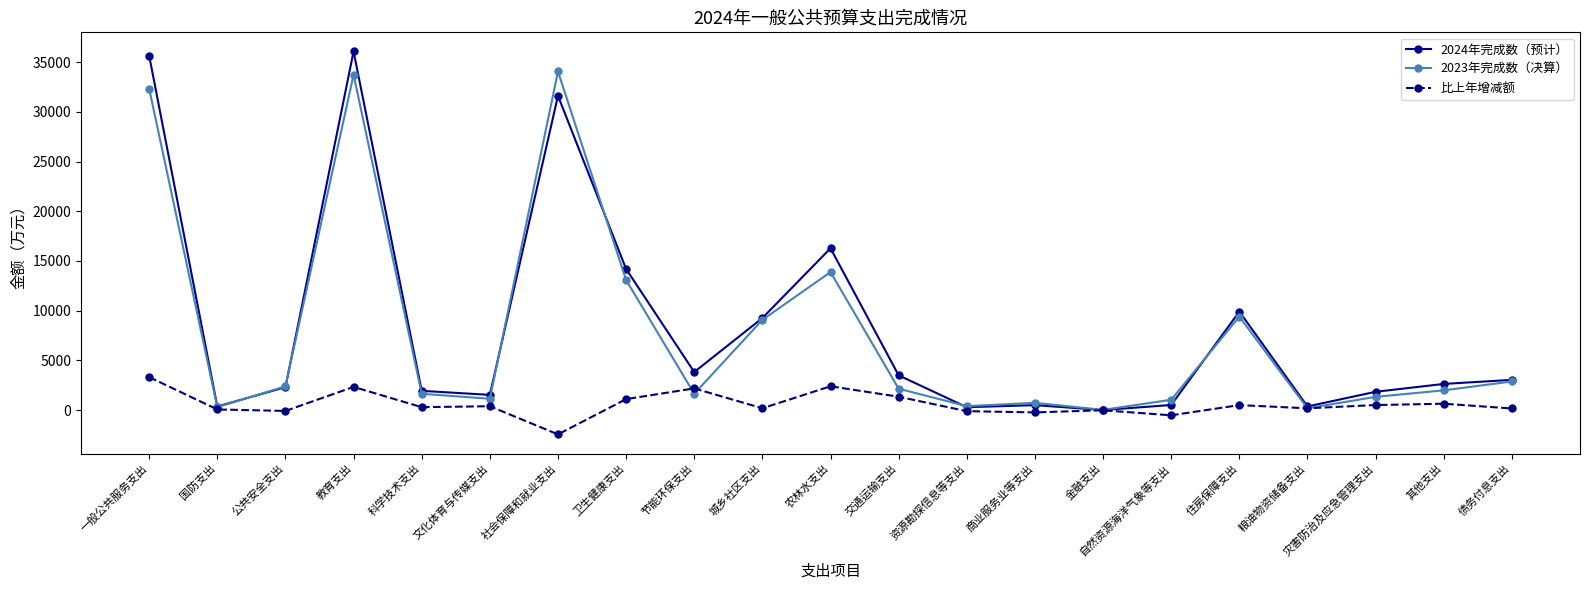

What is the approximate value of 比上年增减额 at 粮油物资储备支出, to the nearest 50?

200